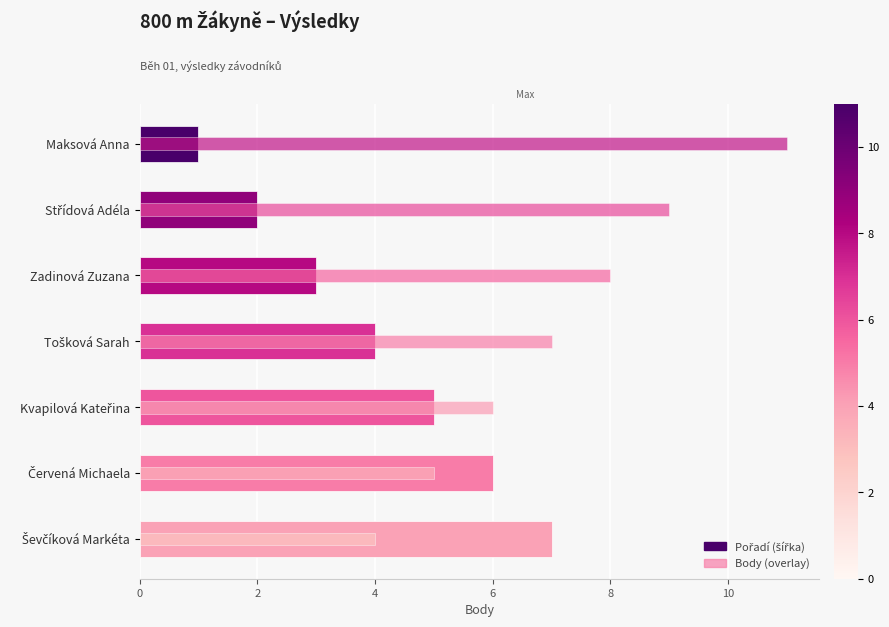

What is the difference between the Body values at Červená Michaela and Tošková Sarah?

2